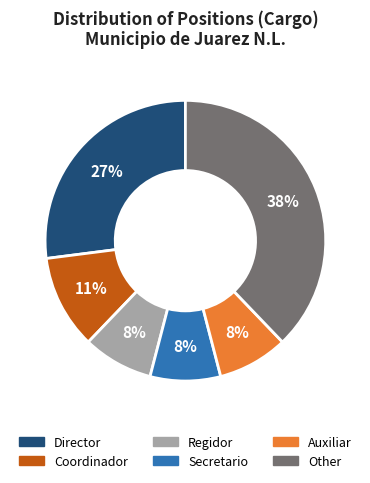

How many slices are in this pie chart?

6